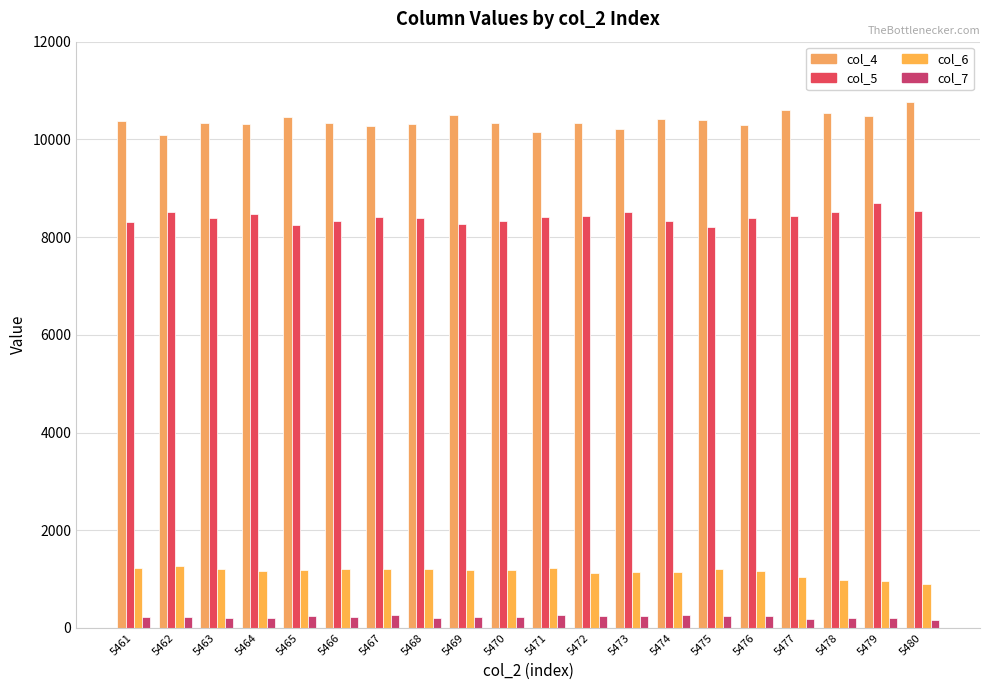

How many bars are there in total?

80